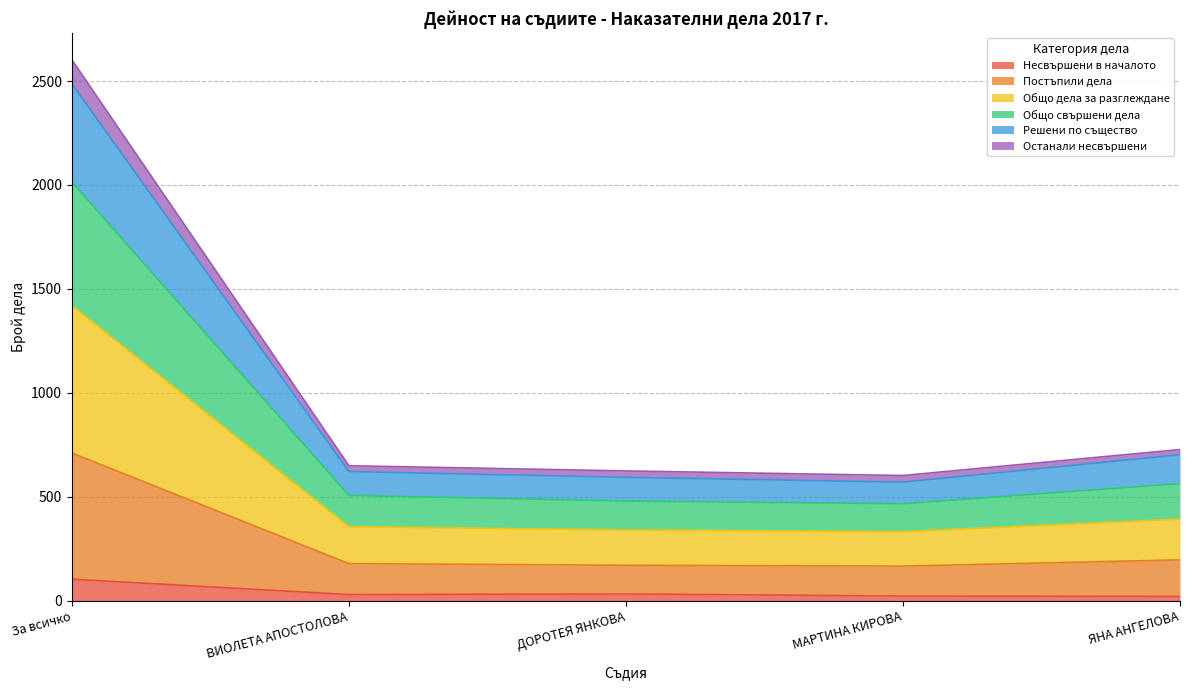

At which category is the sum across all series the highest?

За всичко